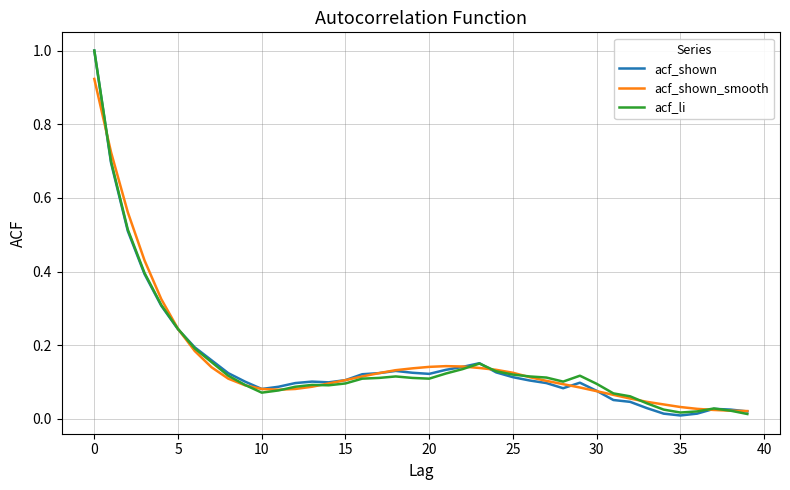

What is the greatest value displayed?

1.0